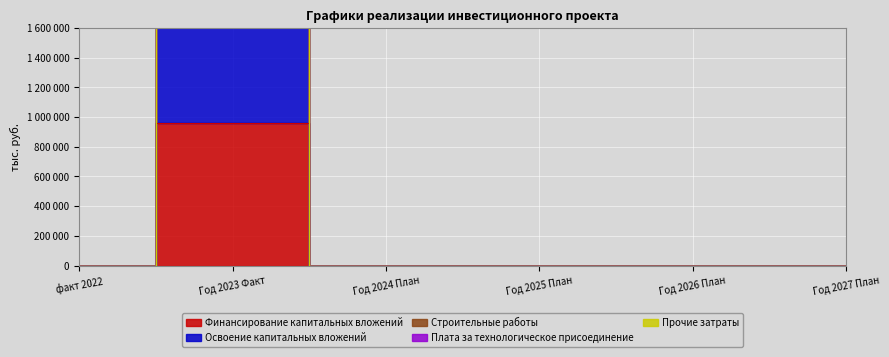

True or false: Прочие затраты has a value of 5370627 at Год 2023 Факт.

False